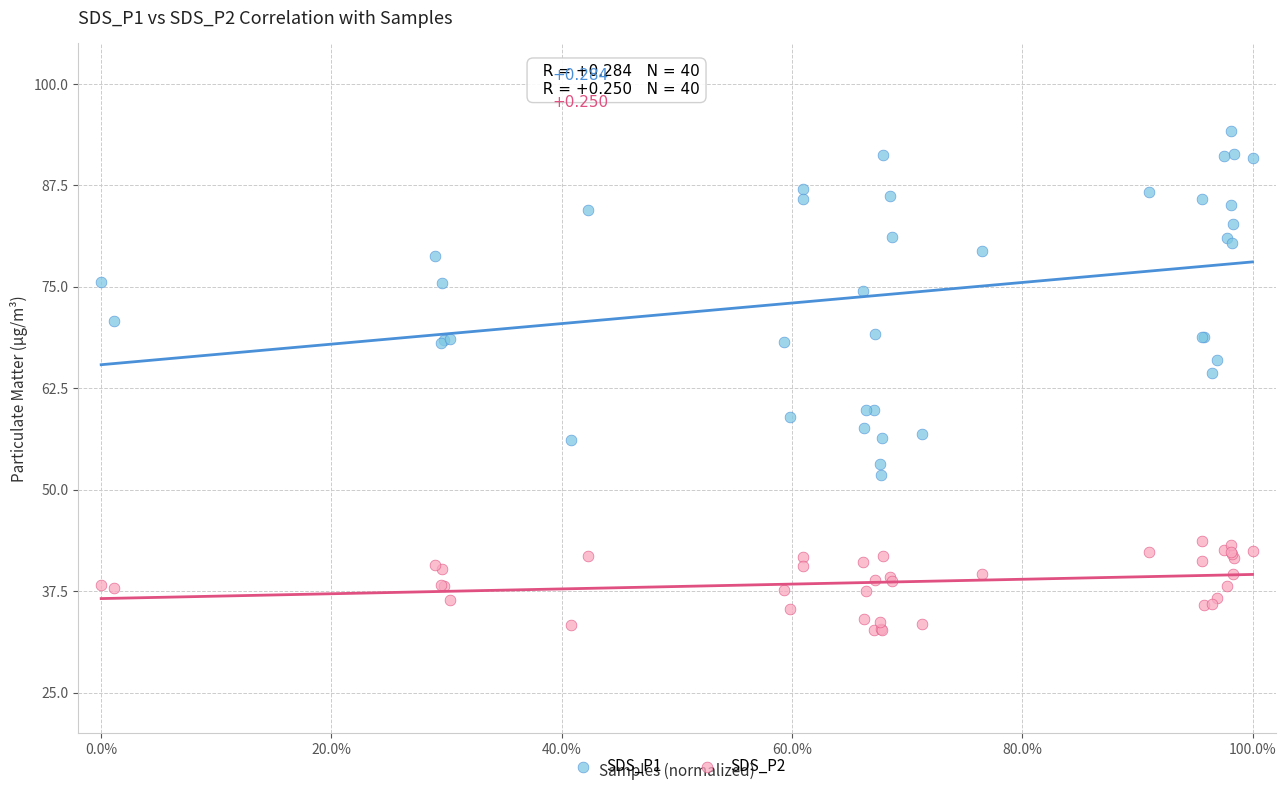

Which series has the widest spread of Y values?

SDS_P1